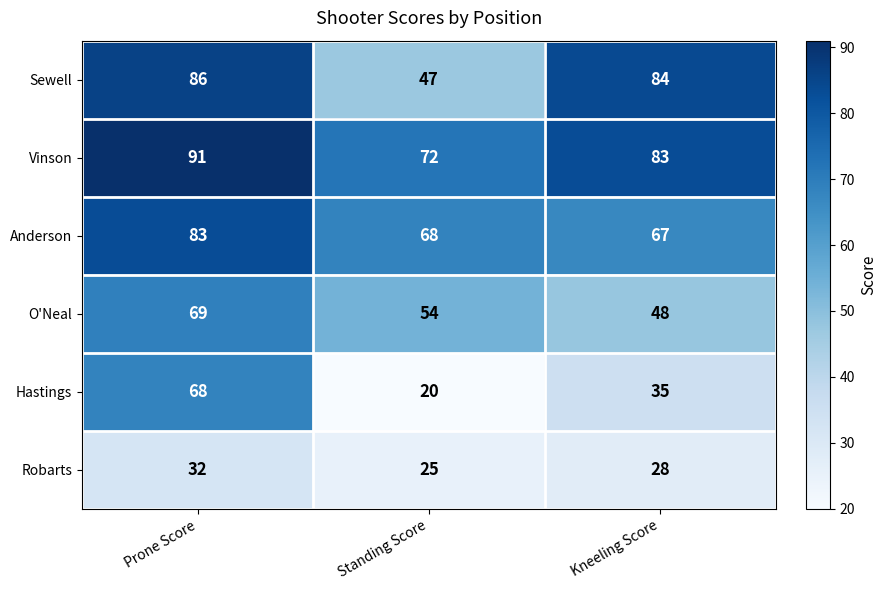

What is the difference between the maximum and minimum values in the O'Neal series?

21